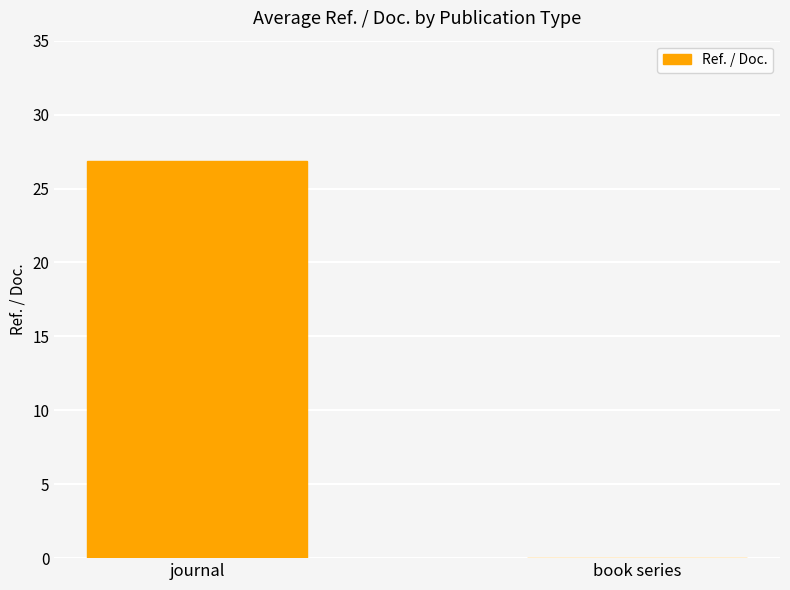

Are the bars grouped side by side (vs. stacked)?

No